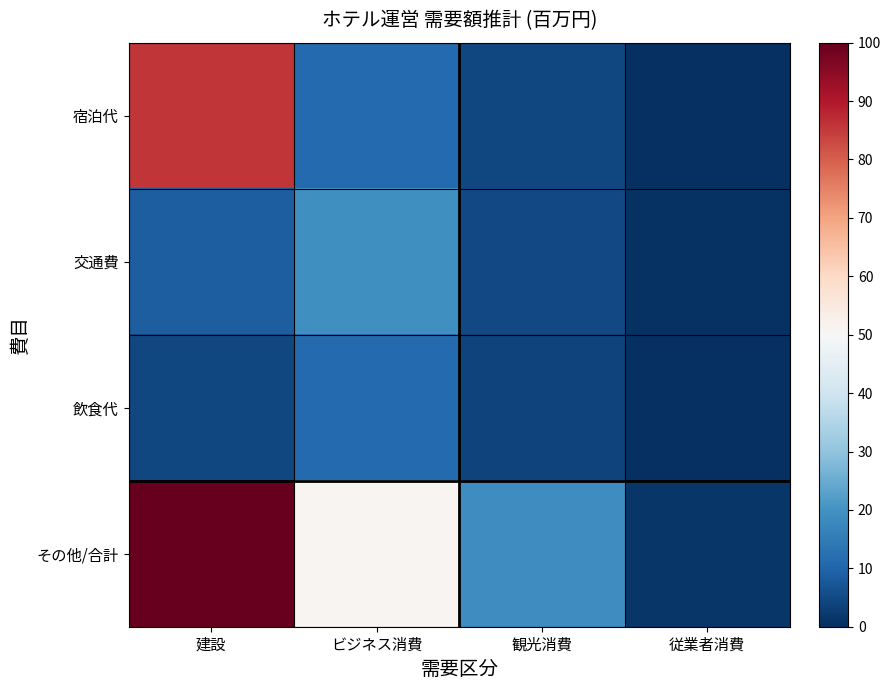

Which category has the lowest value across all series?

従業者消費